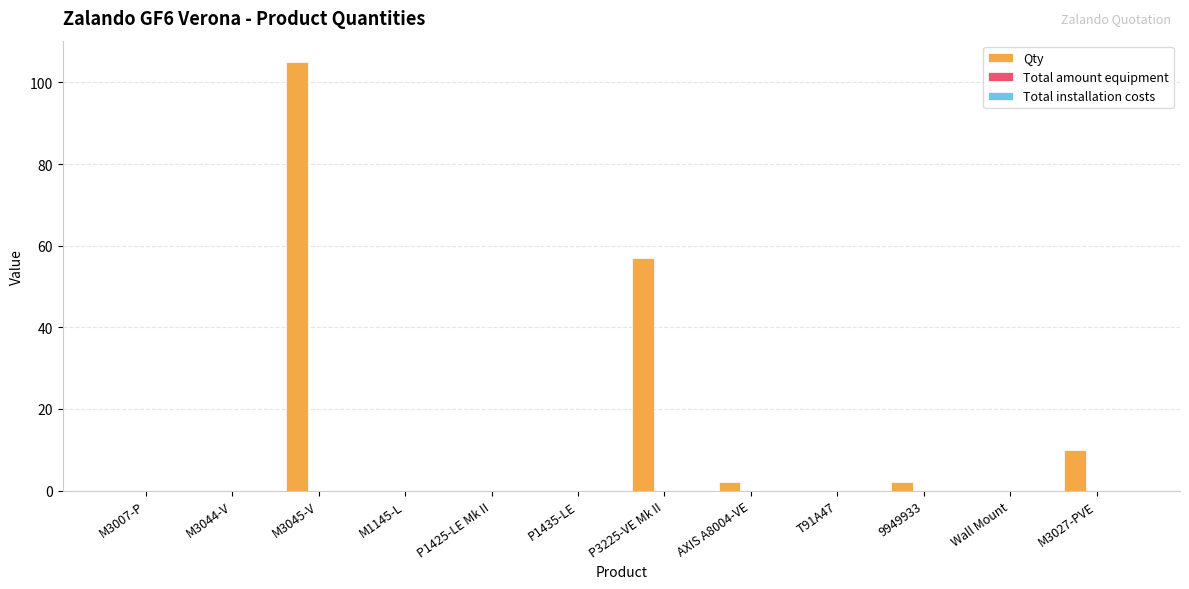

What is the sum of all values?

176